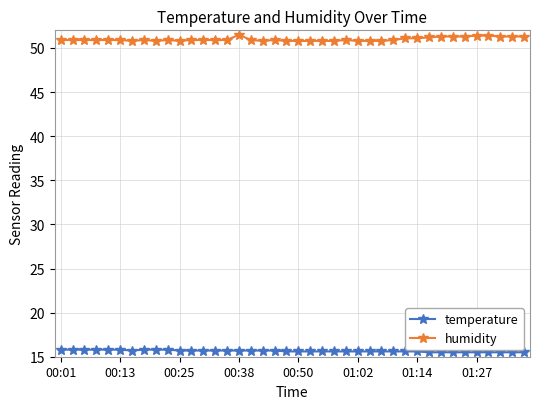

What is the highest value of the humidity series?

51.5